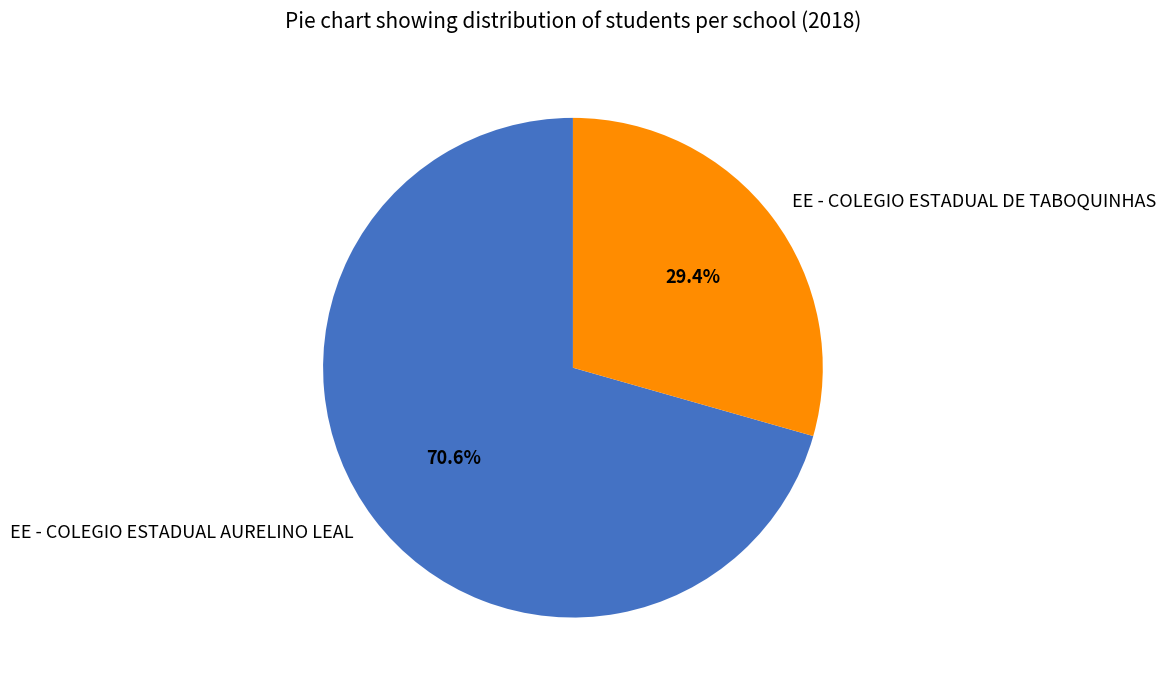

Is it true that EE - COLEGIO ESTADUAL AURELINO LEAL is 59% of the pie?

False